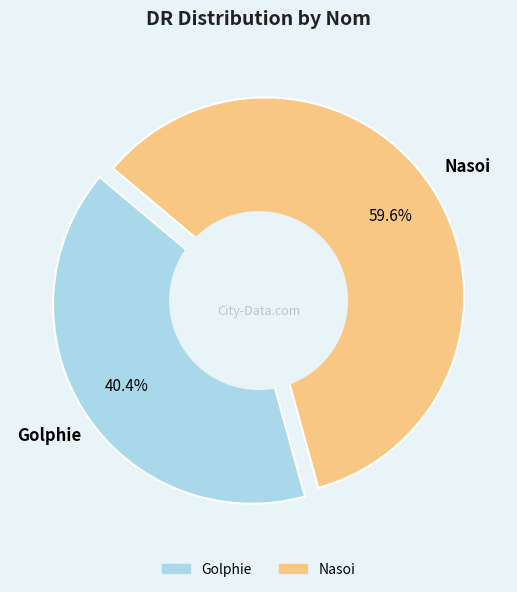

To the nearest percent, what is the combined percentage of Golphie and Nasoi?

100%